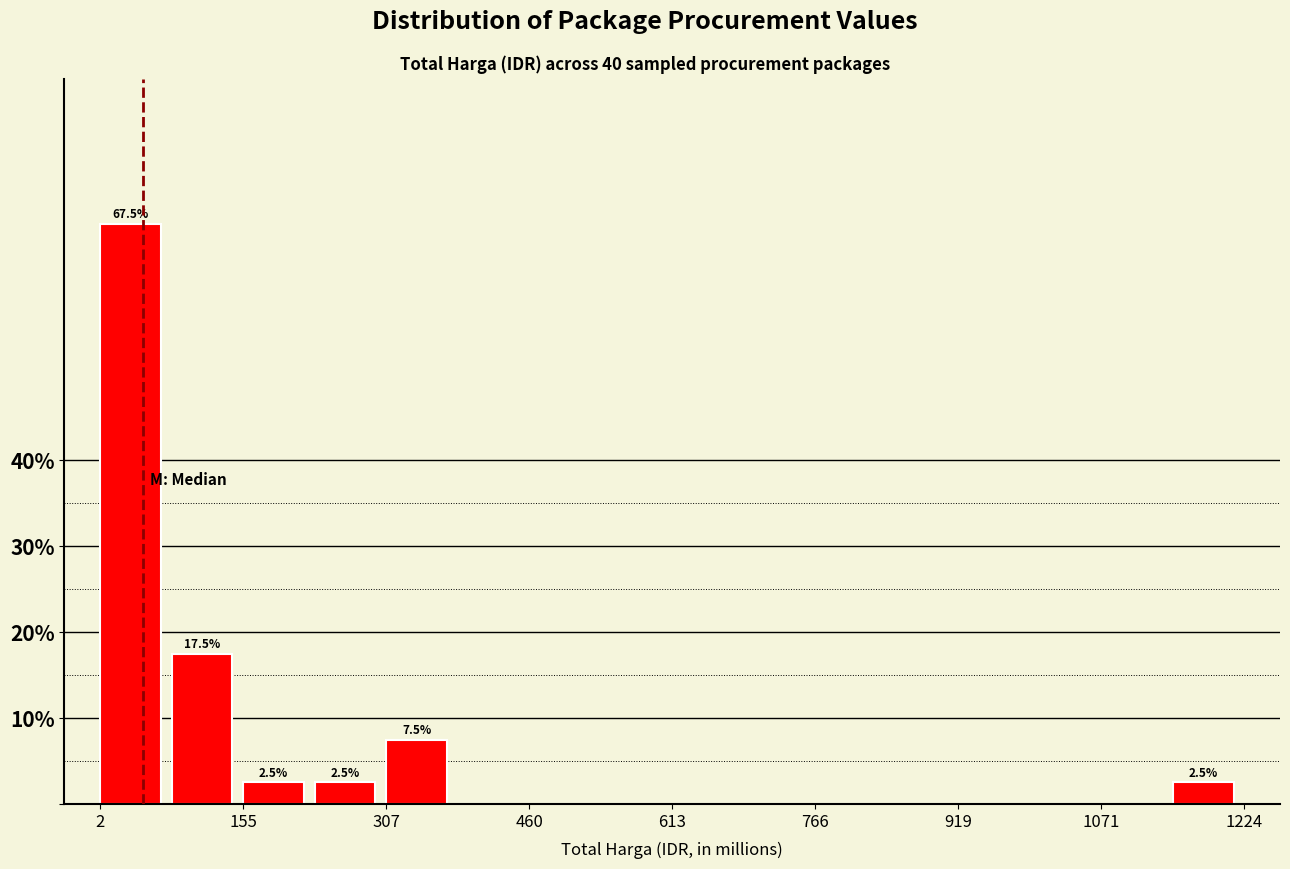

Read against the x-axis, roughly where is the centre of the tallest bar?

40